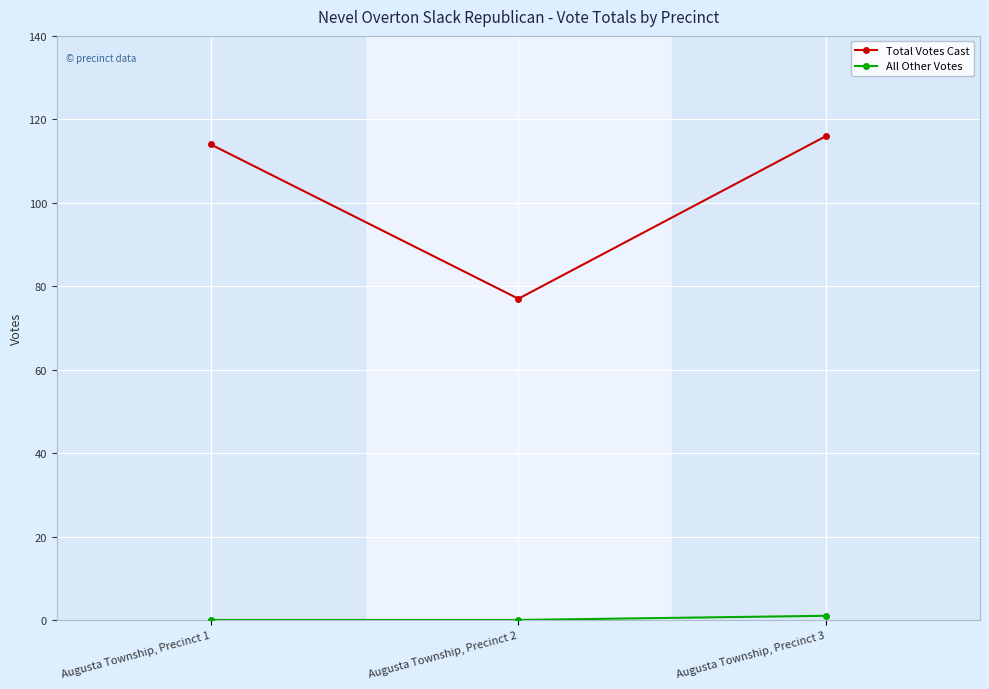

List the labels in order of Total Votes Cast value, smallest first.

Augusta Township, Precinct 2, Augusta Township, Precinct 1, Augusta Township, Precinct 3